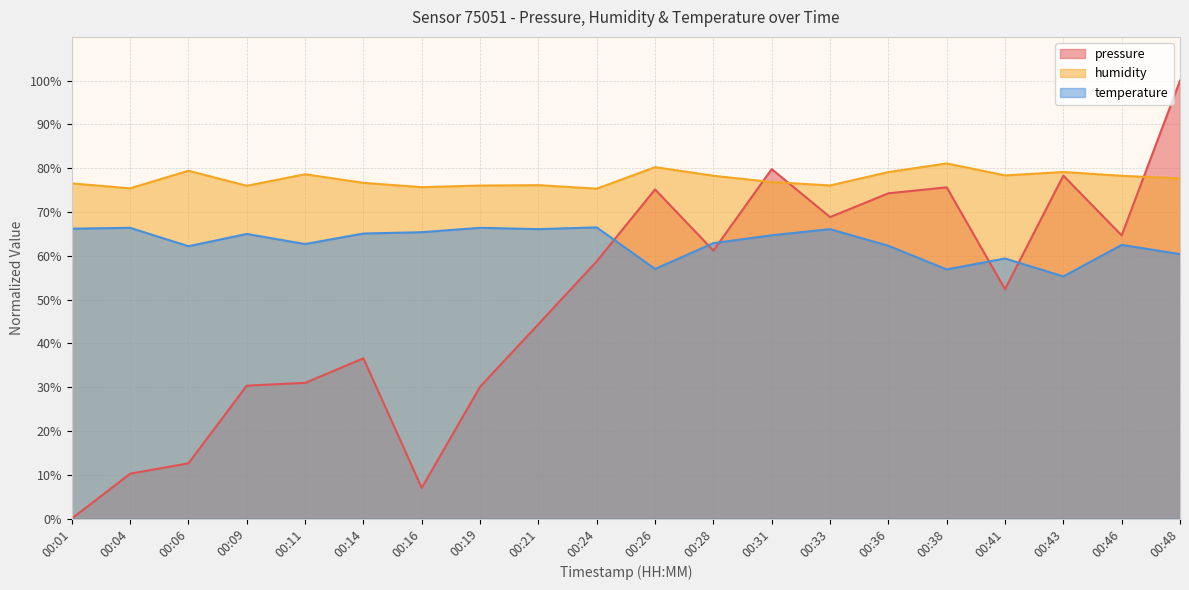

Which series changed the most between 00:24 and 00:43?

pressure